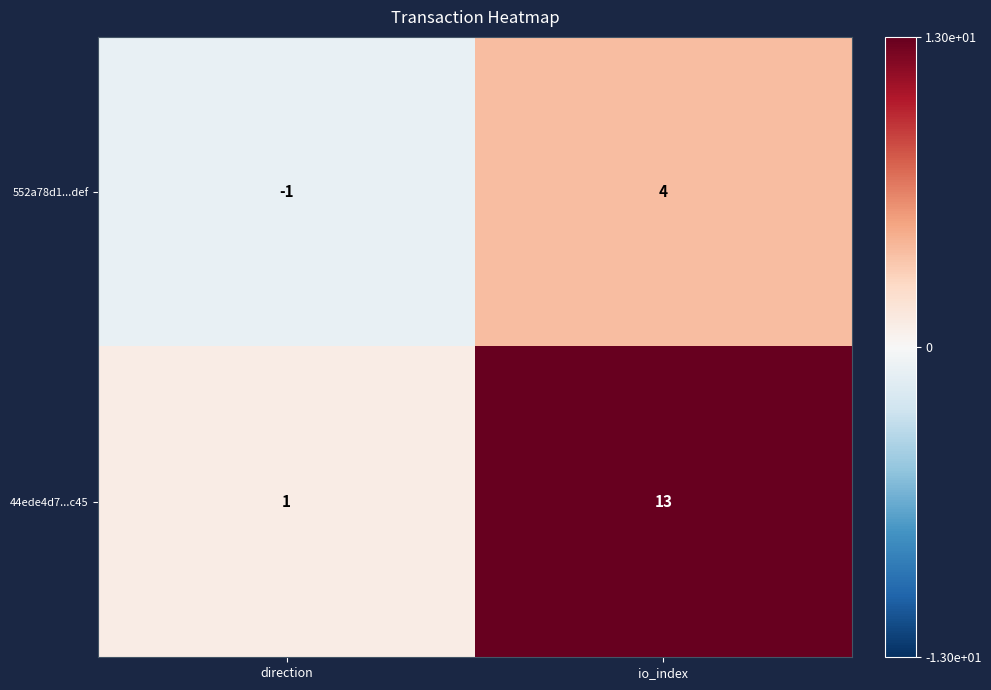

What is the sum of all 552a78d1...def values?

3